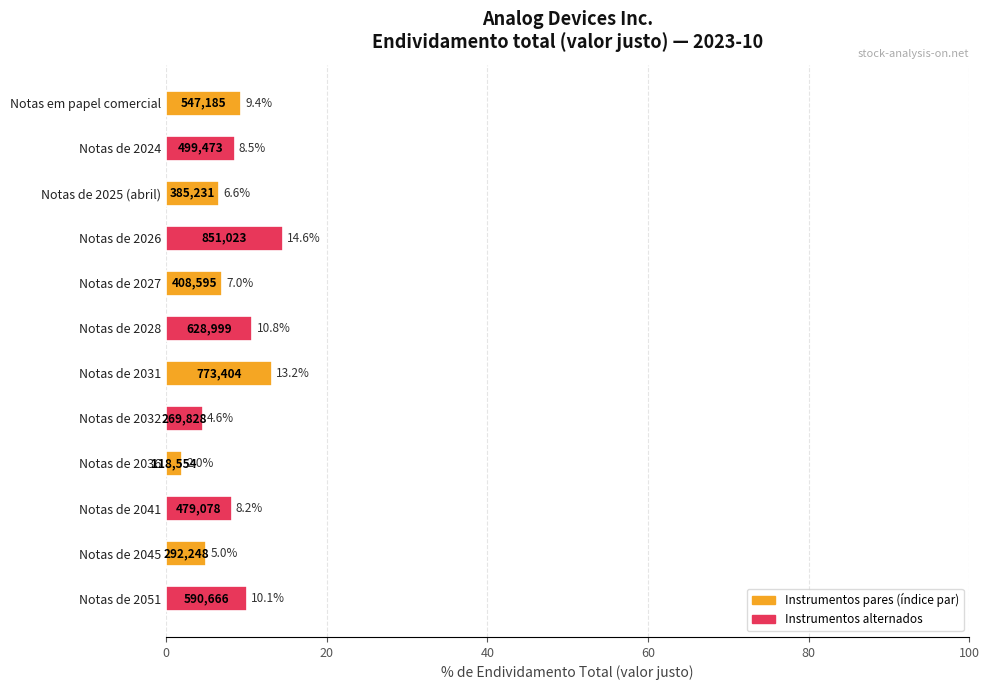

What is the value of the 7th bar from the top?

13.2